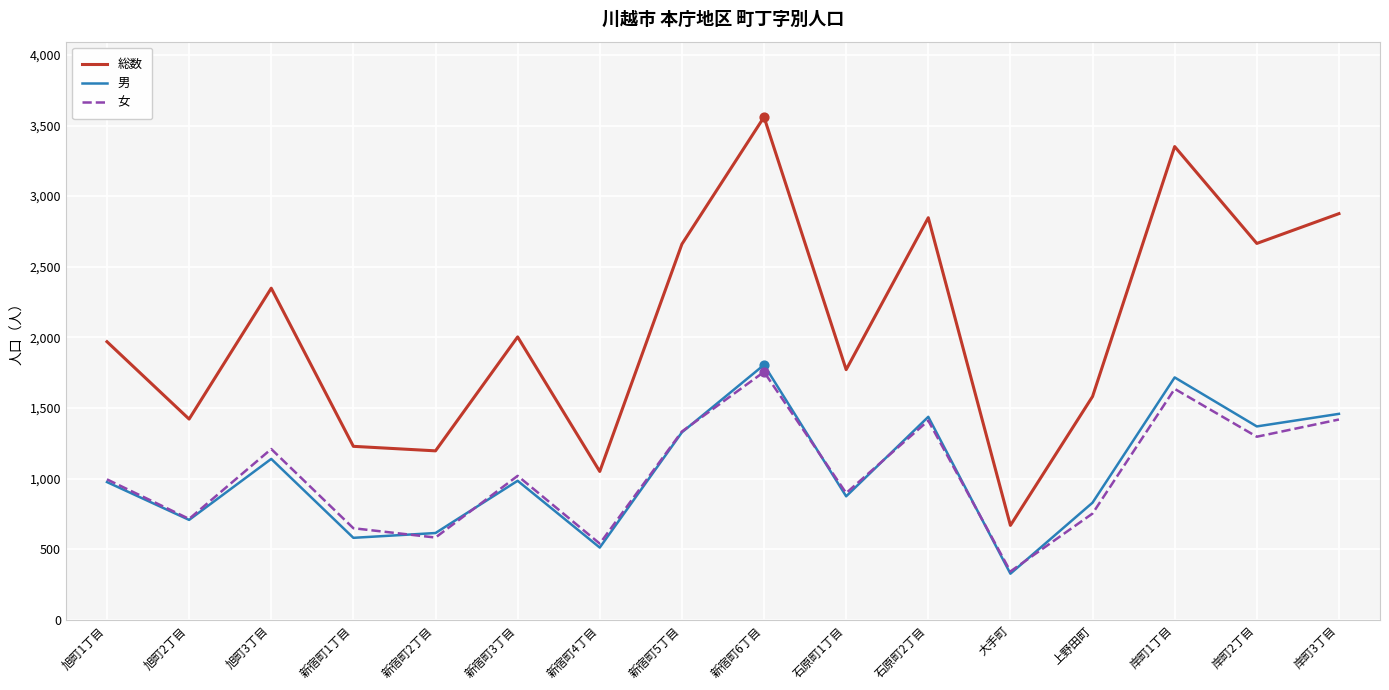

What are all the series names shown in the legend?

総数, 男, 女